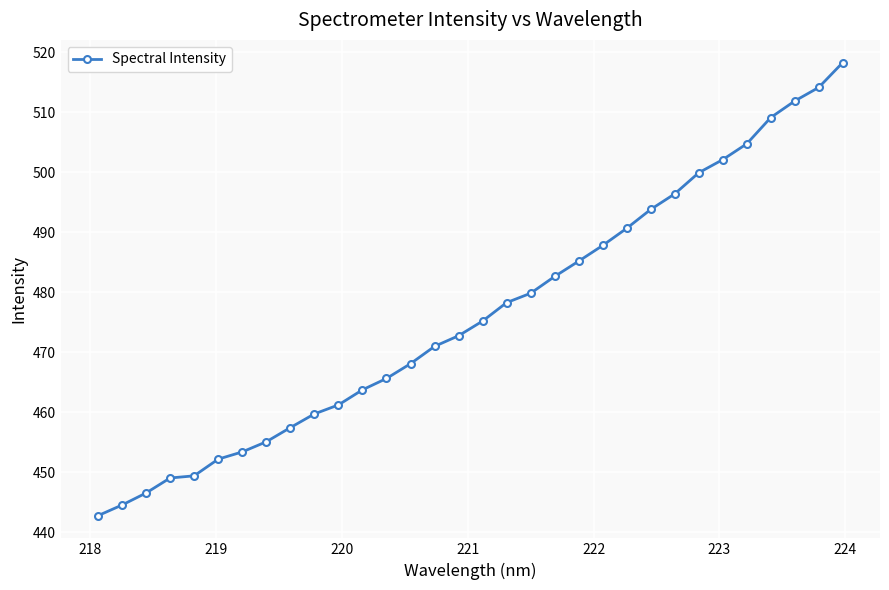

What is the value of the 29th point from the left?

509.1